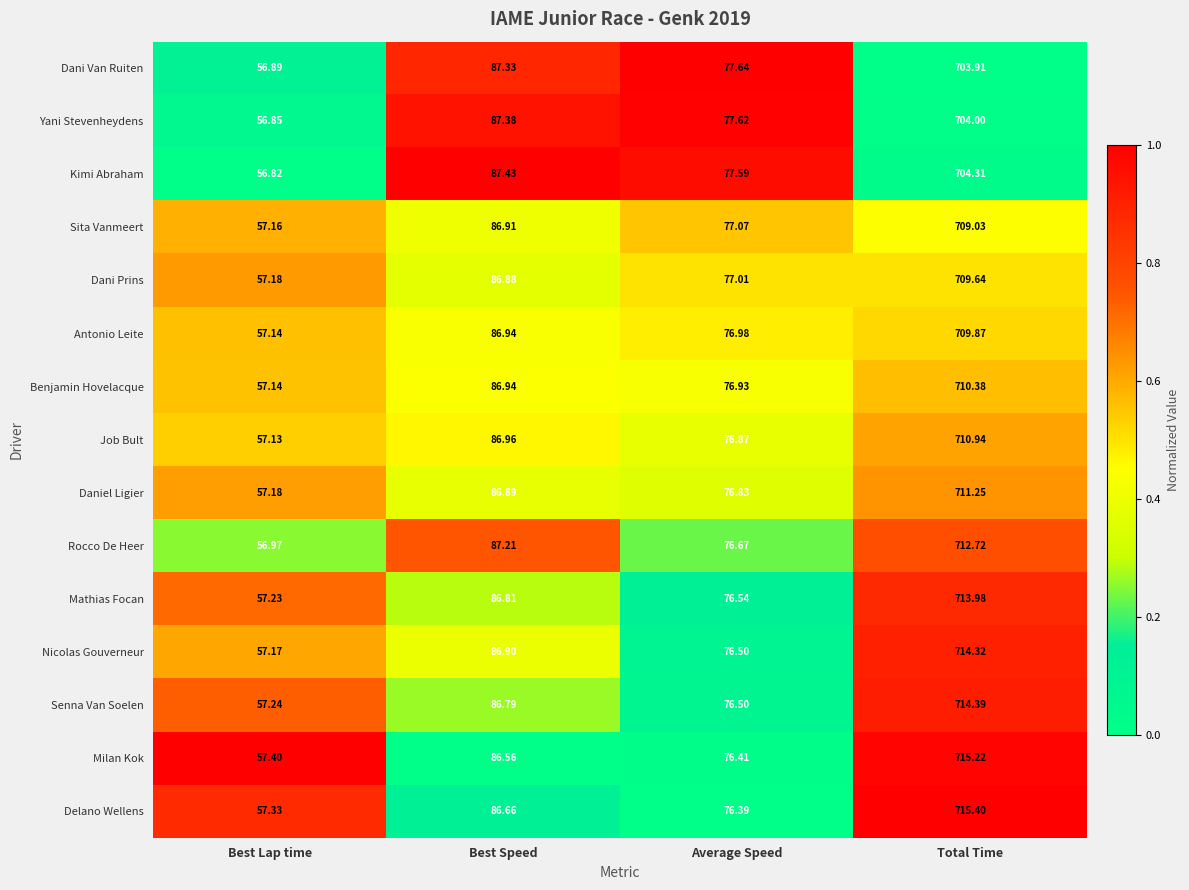

Is the value of Kimi Abraham at Average Speed greater than the value of Job Bult at Best Lap time?

Yes